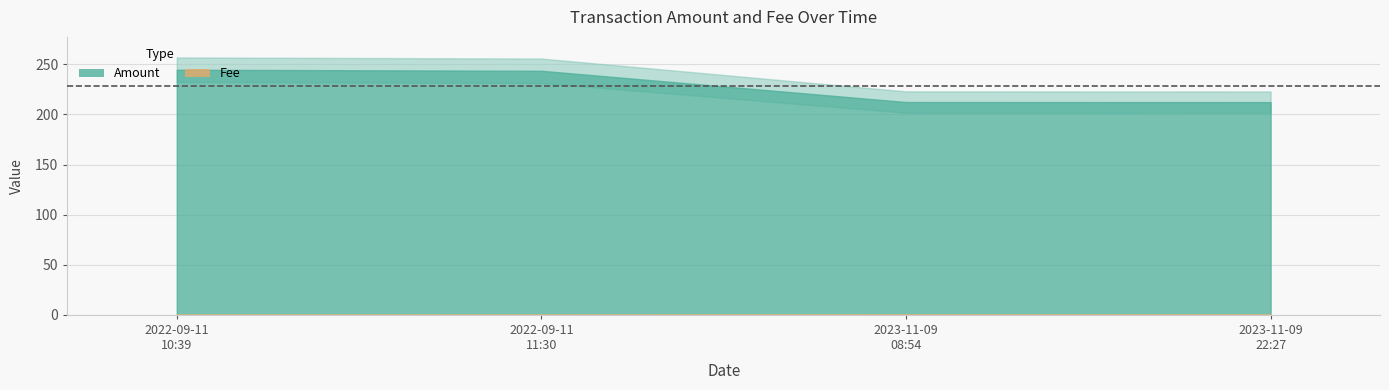

How many values in the Amount series are below 243?

2